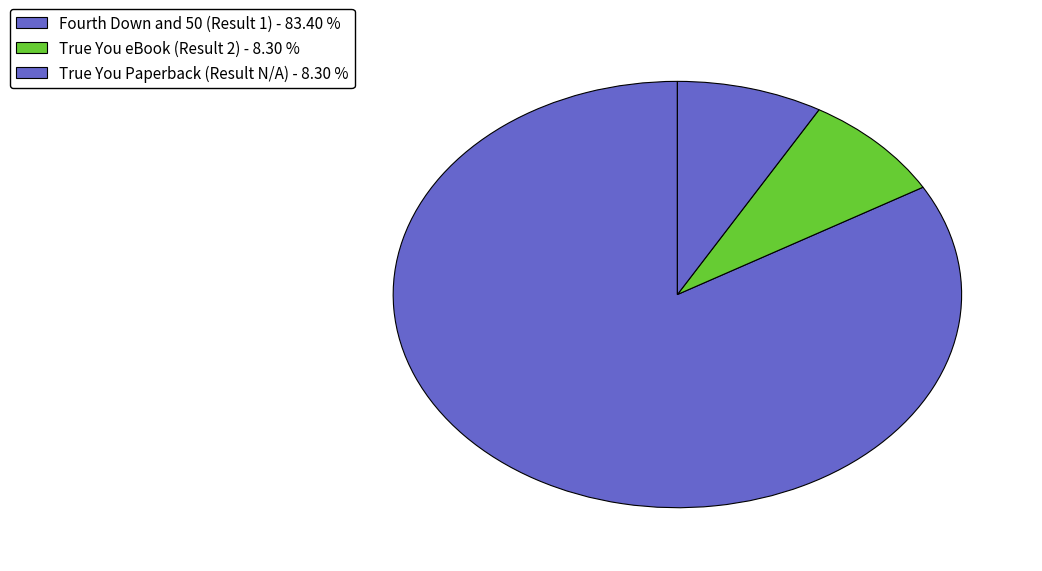

Count the number of slices in the pie.

3